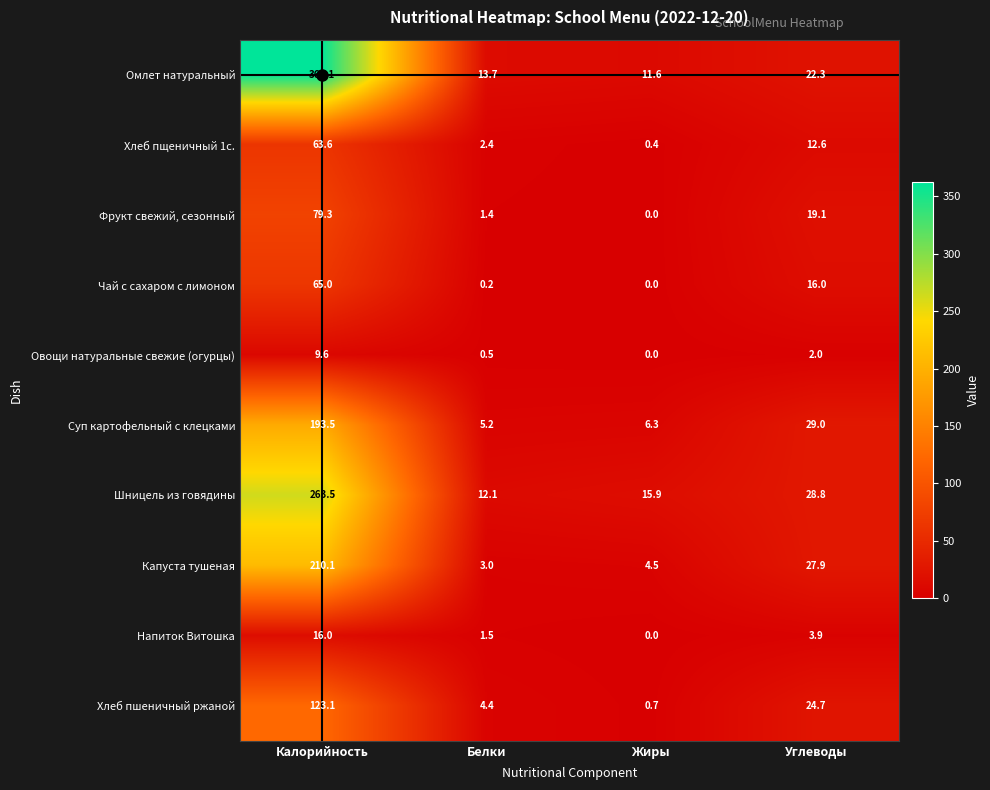

Read the Суп картофельный с клецками value at Калорийность.

193.5